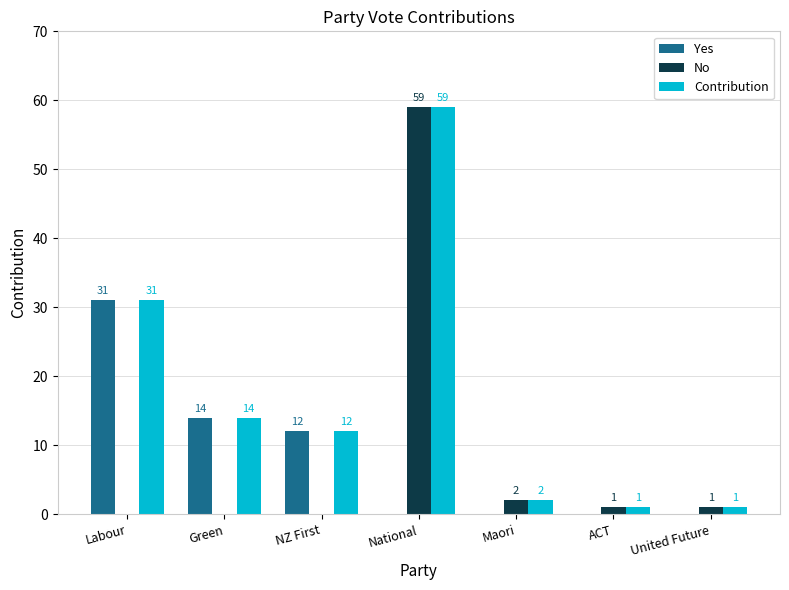

Between NZ First and National, which series saw the biggest shift?

No